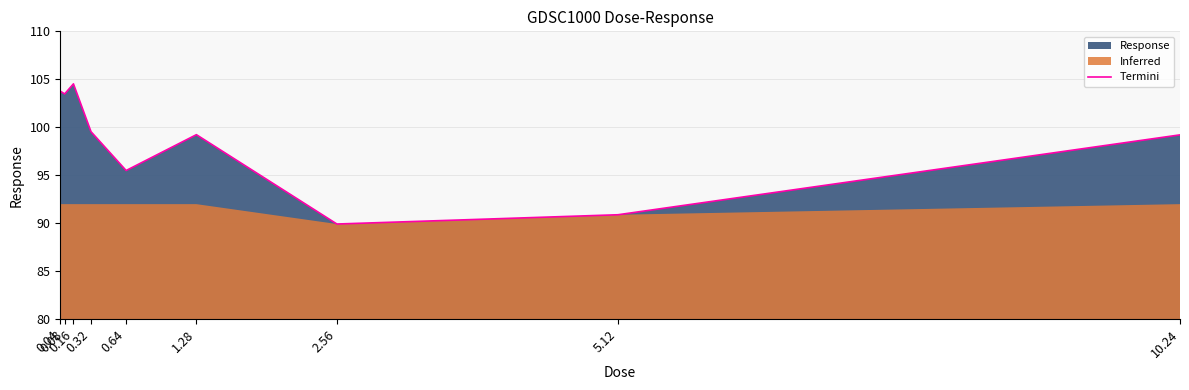

What position from the right is 0.08?

8